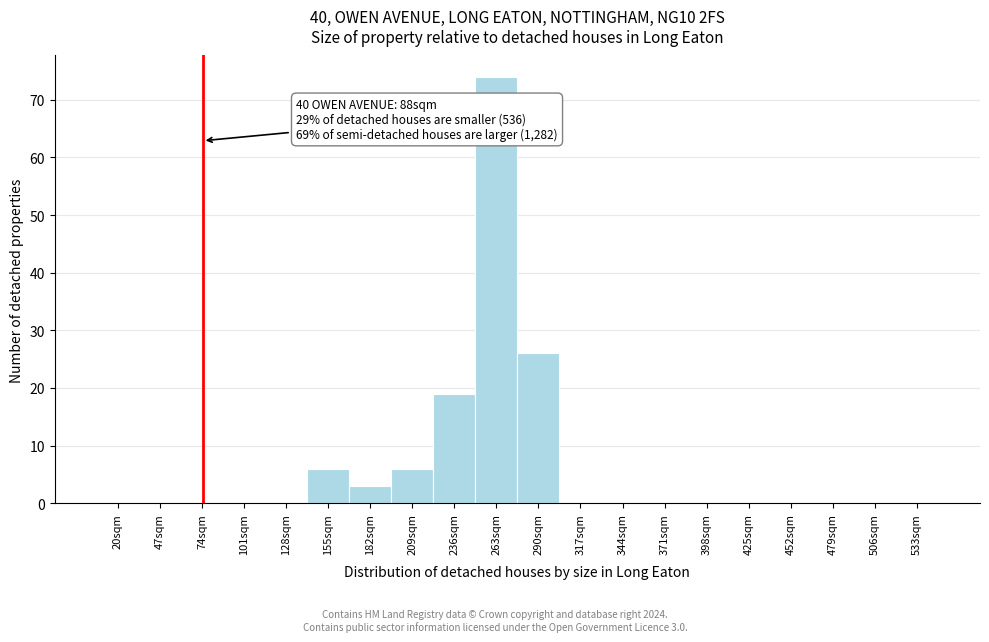

Reading right to left, transcribe all the data shown in this chart.

533sqm=0	506sqm=0	479sqm=0	452sqm=0	425sqm=0	398sqm=0	371sqm=0	344sqm=0	317sqm=0	290sqm=26	263sqm=74	236sqm=19	209sqm=6	182sqm=3	155sqm=6	128sqm=0	101sqm=0	74sqm=0	47sqm=0	20sqm=0